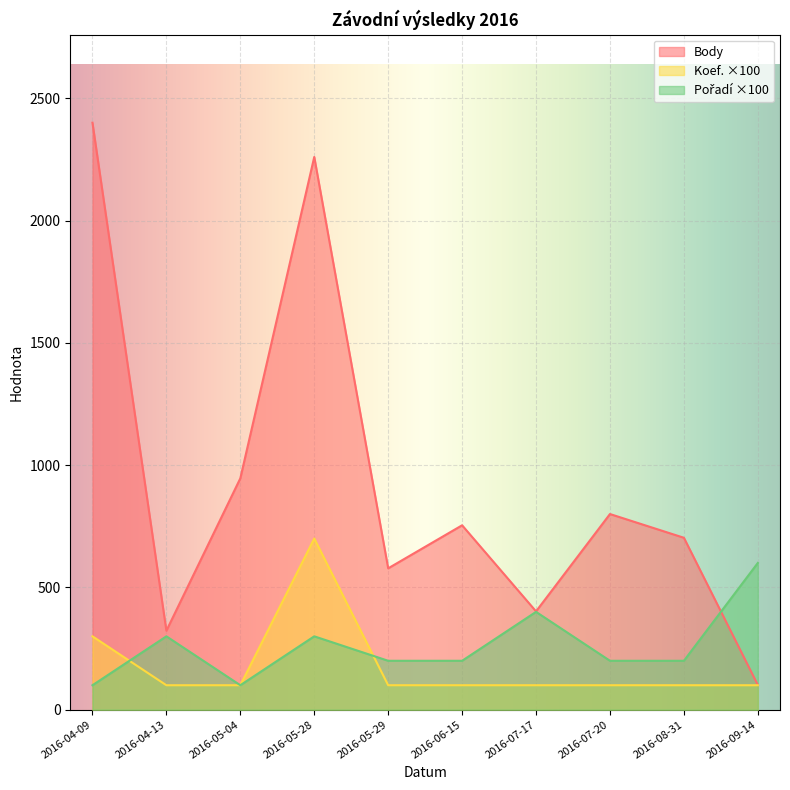

Is the value of Koef. at 2016-06-15 greater than the value of Pořadí at 2016-07-20?

No